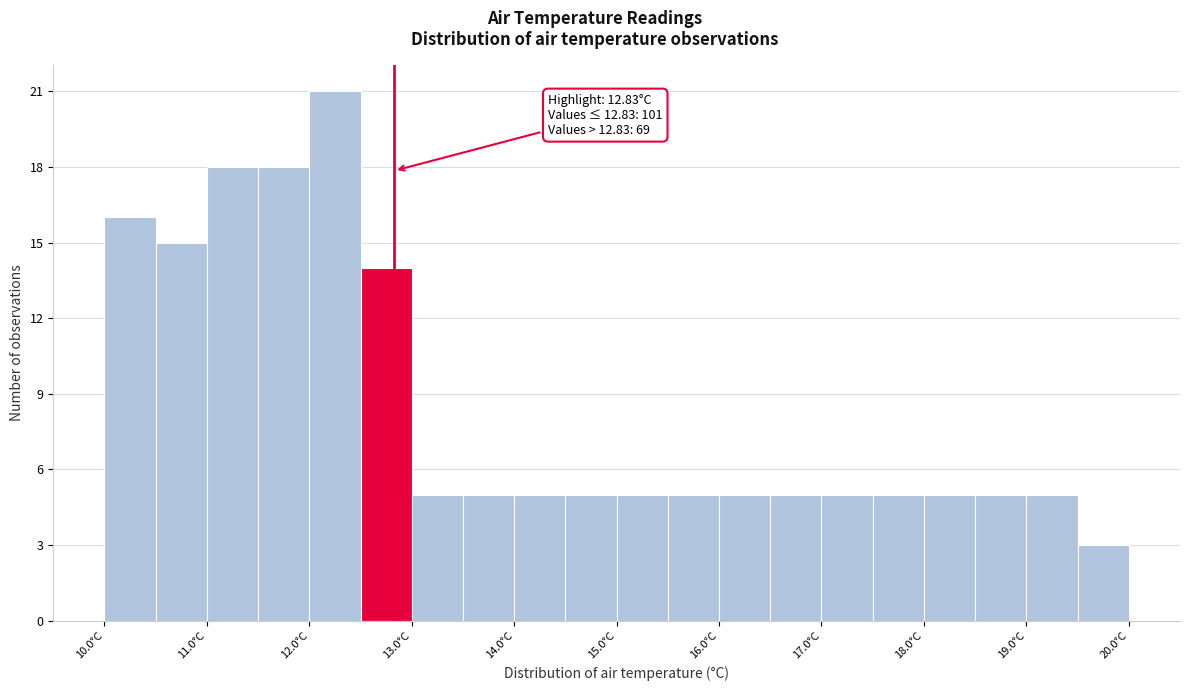

Which range on the x-axis has the tallest bar?

12.0 to 12.5